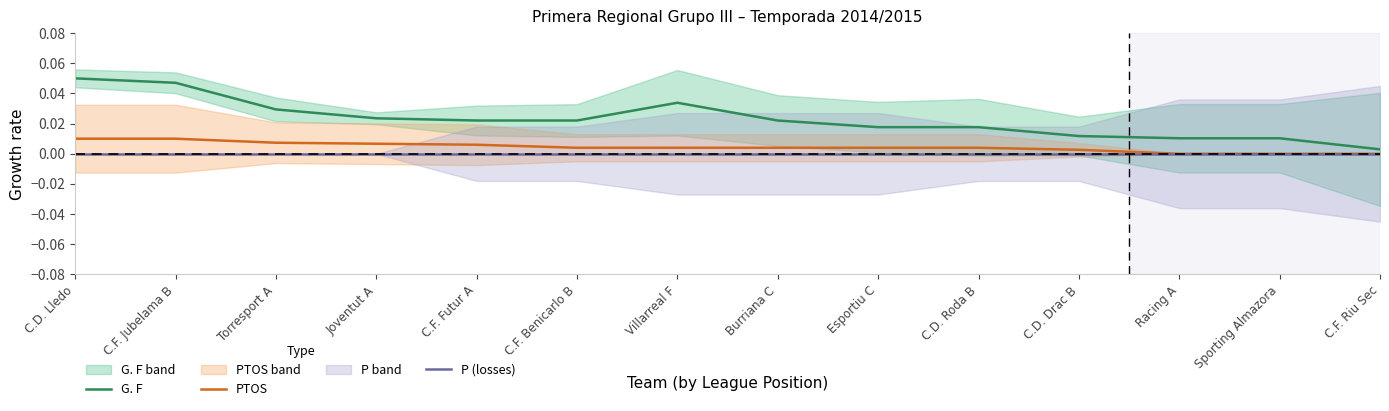

At how many categories does at least one series exceed 0?

14